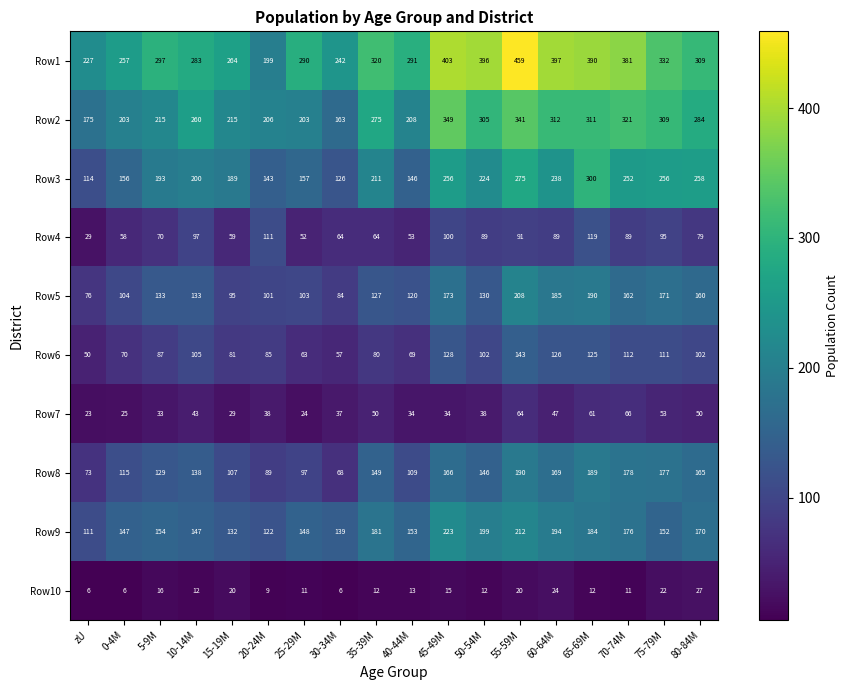

Where is Row9 nearest to the value 167?

80-84M